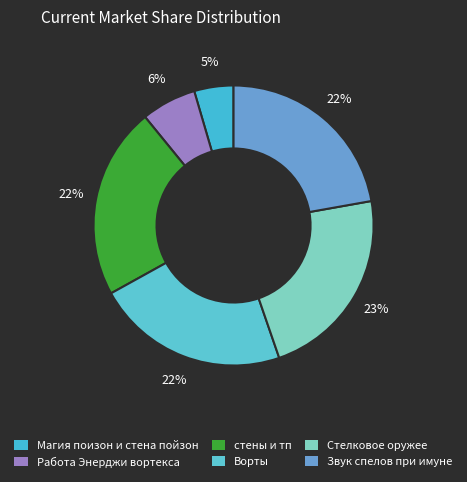

Is it true that Ворты is 30% of the pie?

False